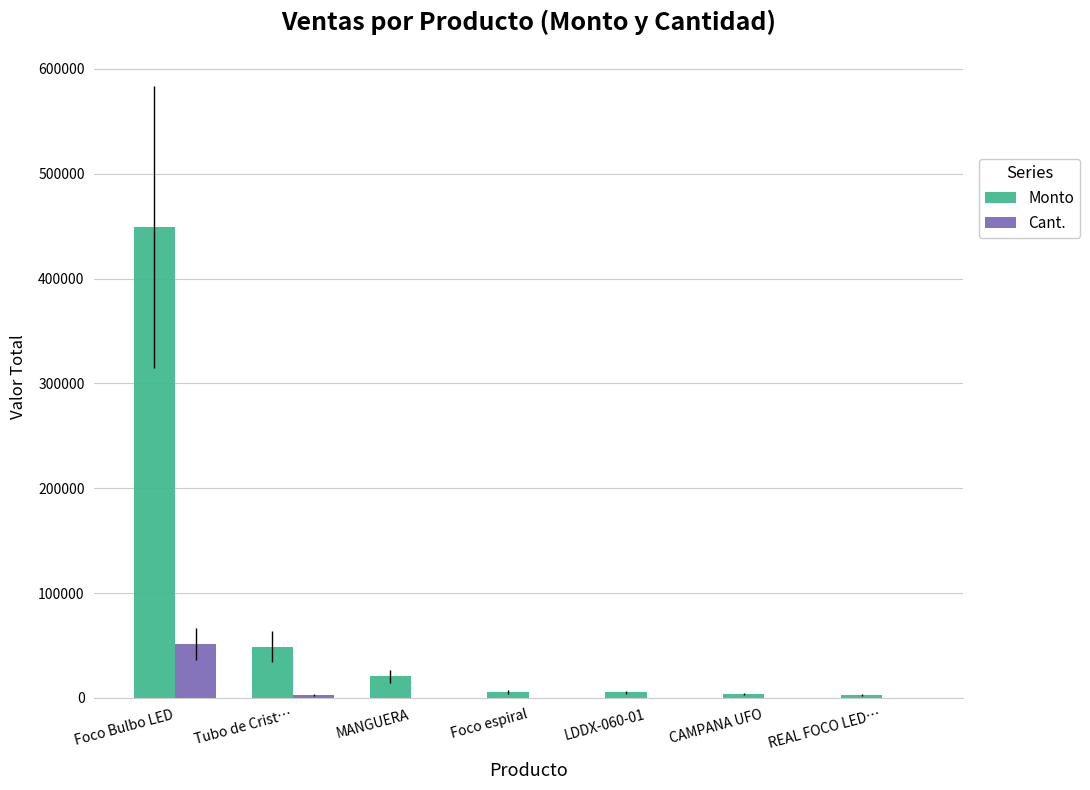

What is the maximum value for Monto?

449000